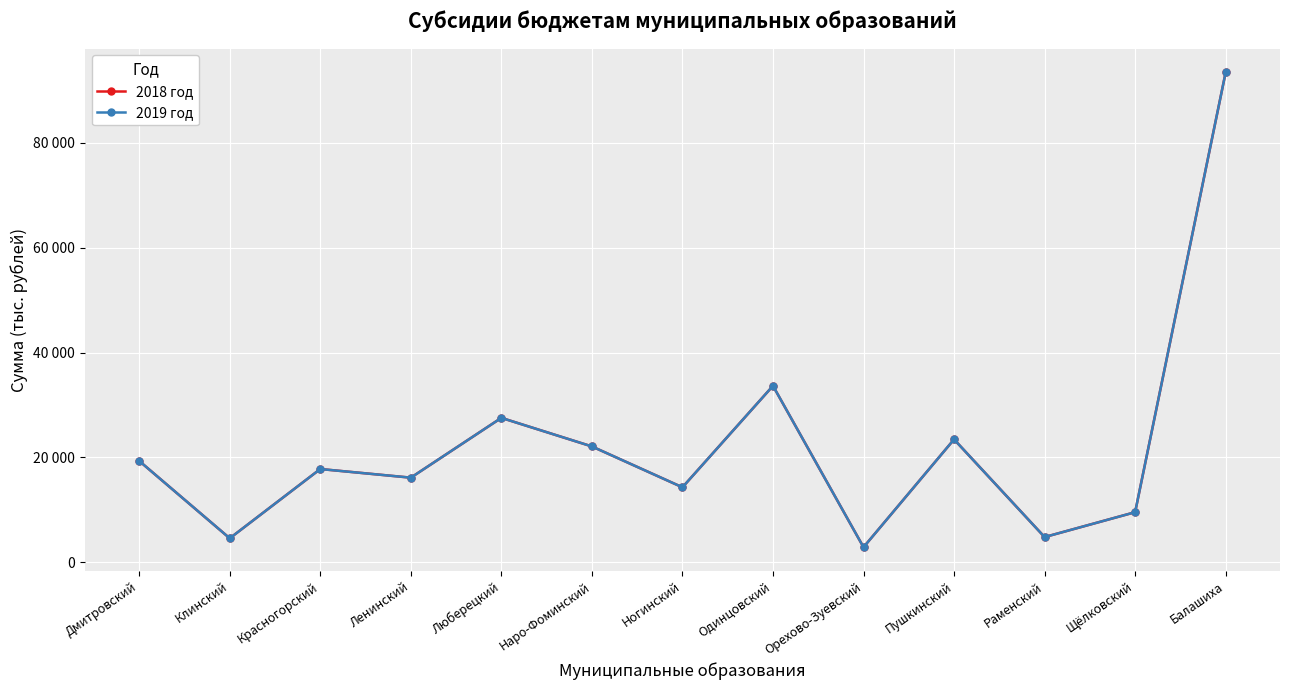

Does the chart display data point markers on the line(s)?

Yes